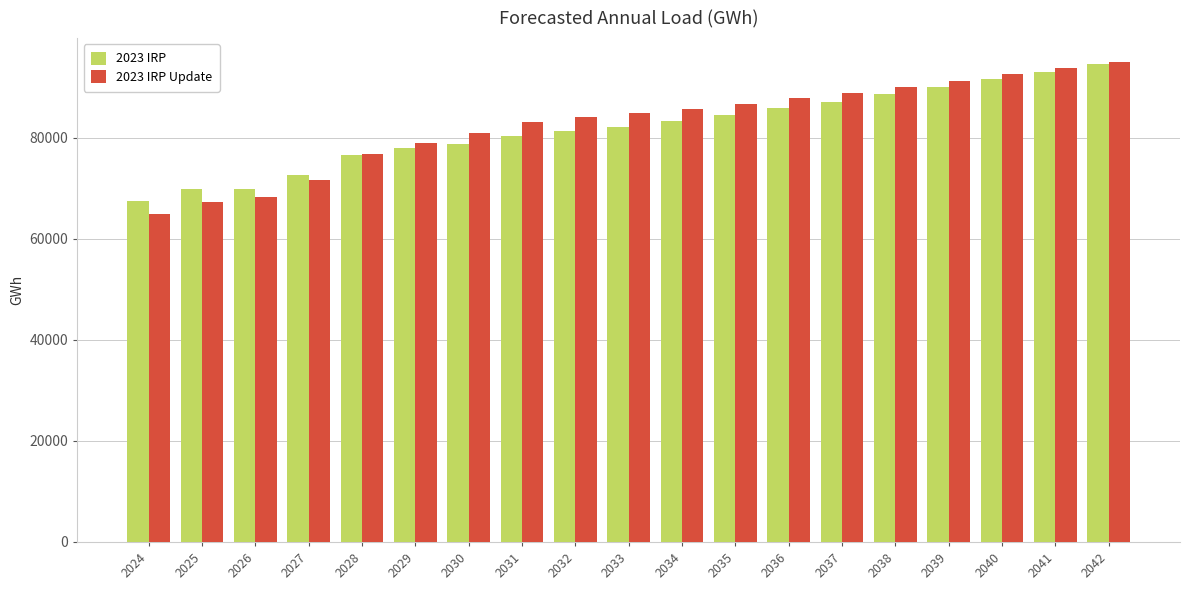

What is the highest value of the 2023 IRP Update series?

94980.9